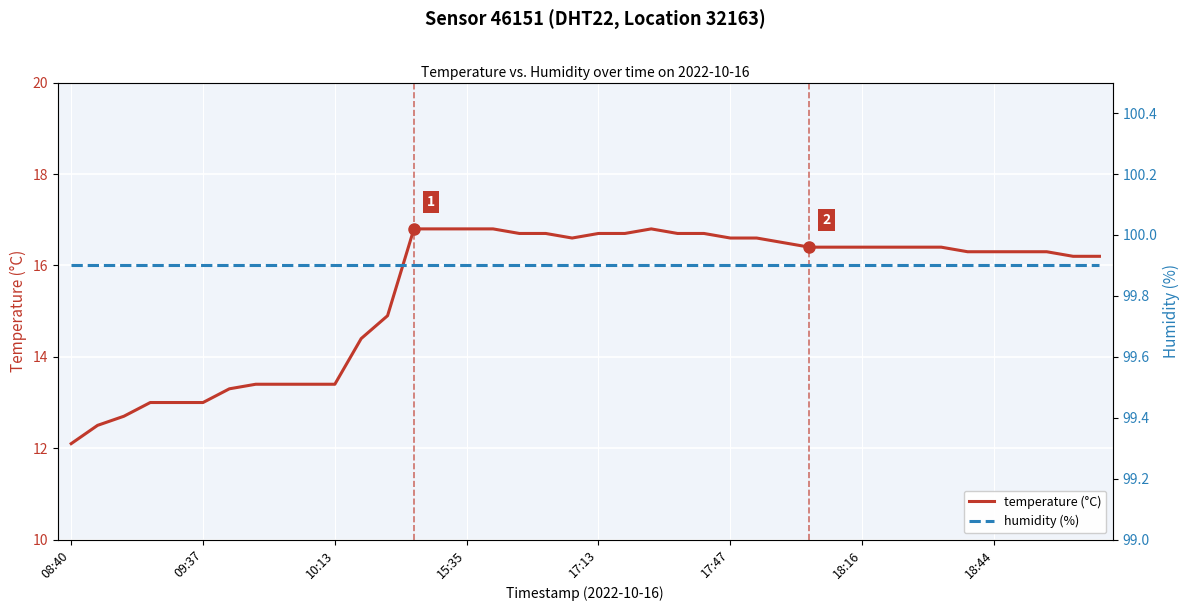

The value of humidity (%) at 36 is 99.9. True or false?

True